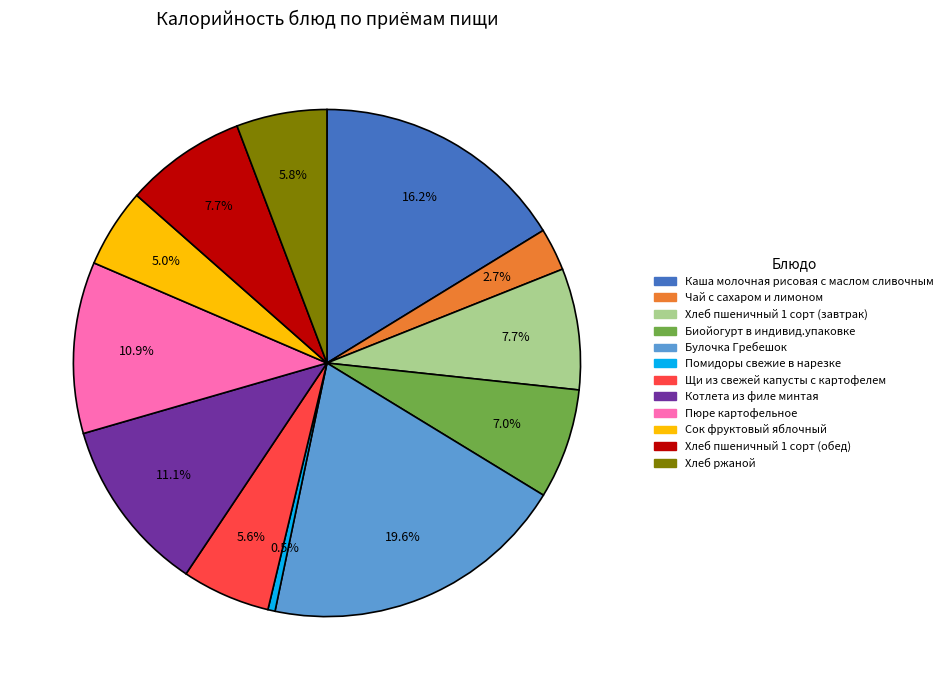

To the nearest percent, what portion does Хлеб ржаной represent?

6%